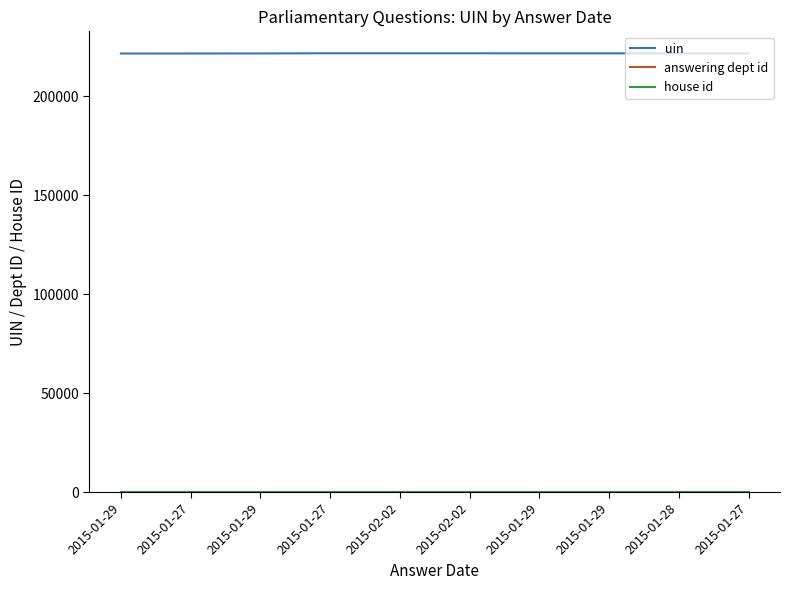

The value of uin at 2015-01-29 is 221683. True or false?

True